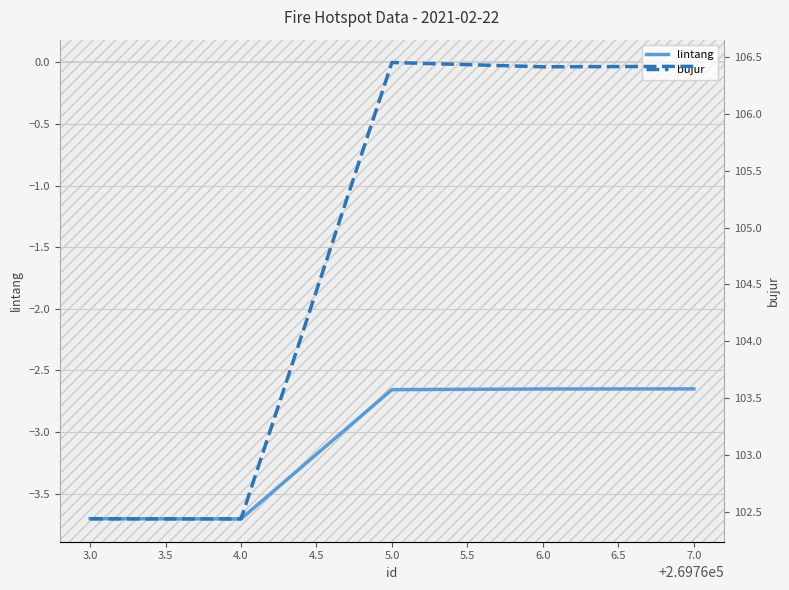

True or false: lintang and bujur intersect in this chart.

False